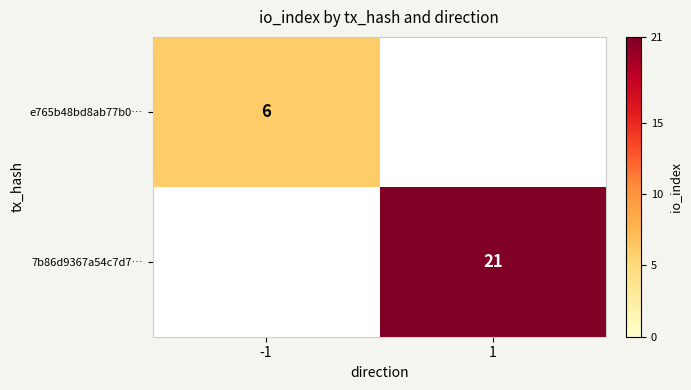

Is the value of 7b86d9367a54c7d7… at 1 greater than the value of e765b48bd8ab77b0… at -1?

Yes